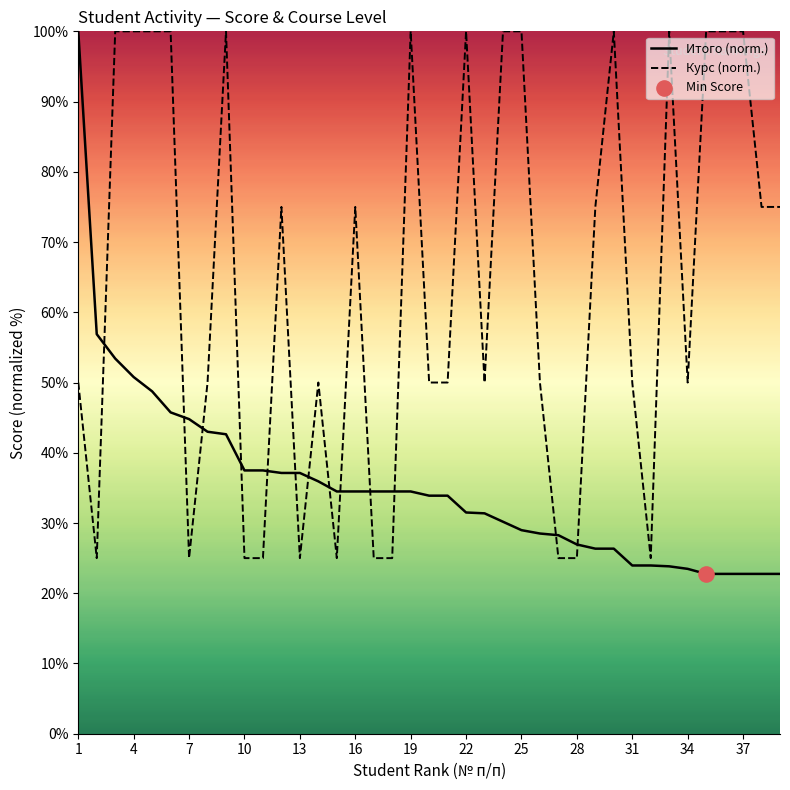

Which series has the largest total across all categories?

Курс (norm.)